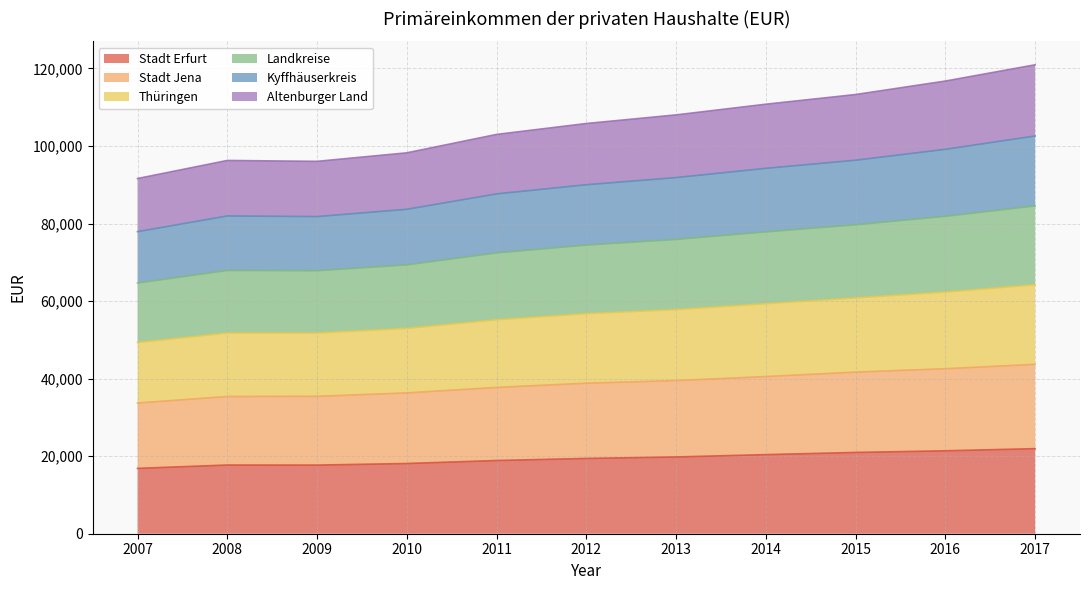

True or false: Altenburger Land has more than 2 interior local peaks.

False